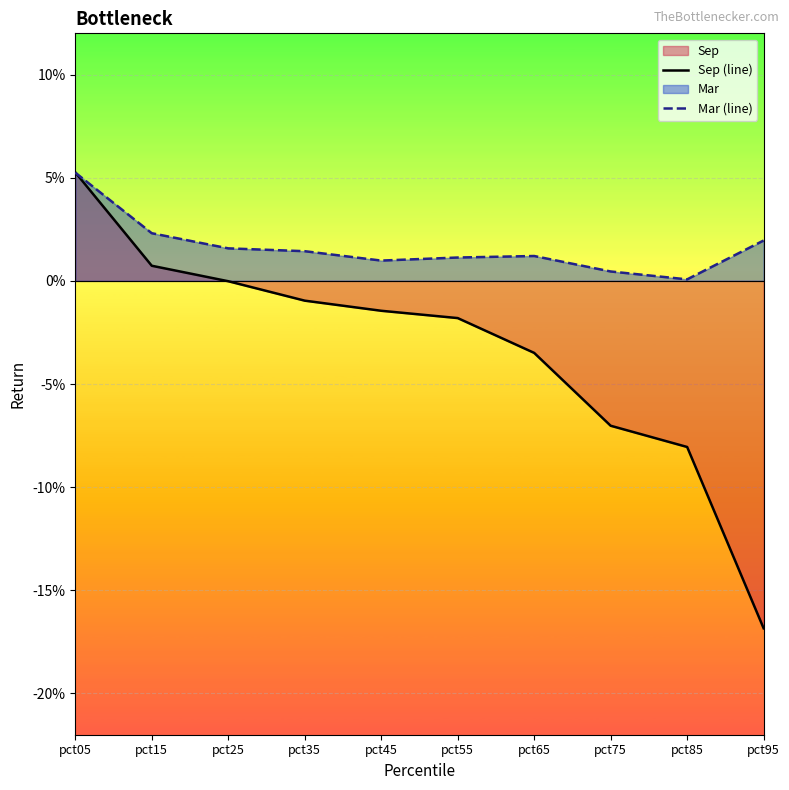

What is the maximum value shown in the chart?

0.1